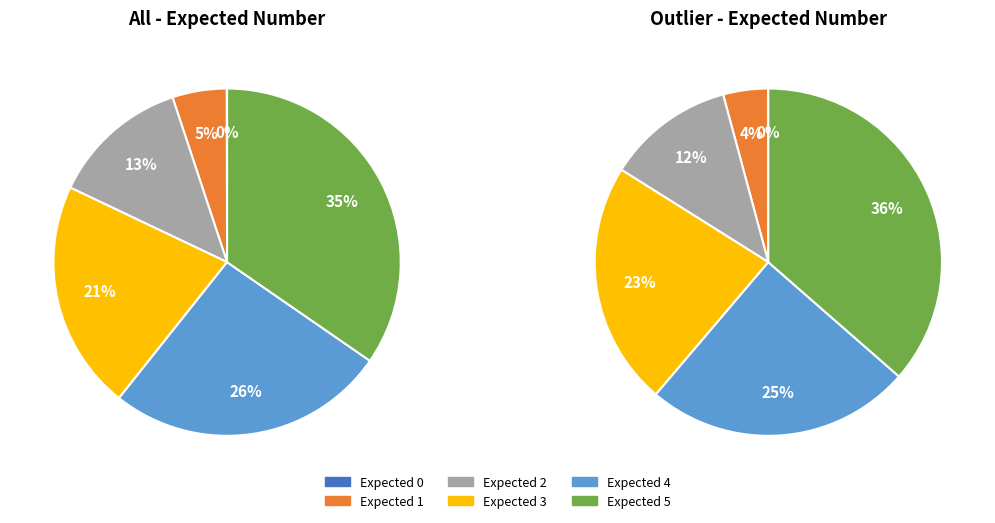

Count the number of slices in the pie.

6